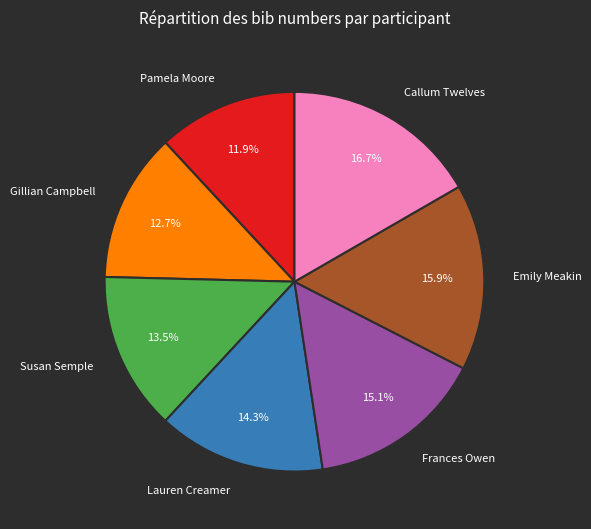

Between Emily Meakin and Gillian Campbell, which is larger?

Emily Meakin